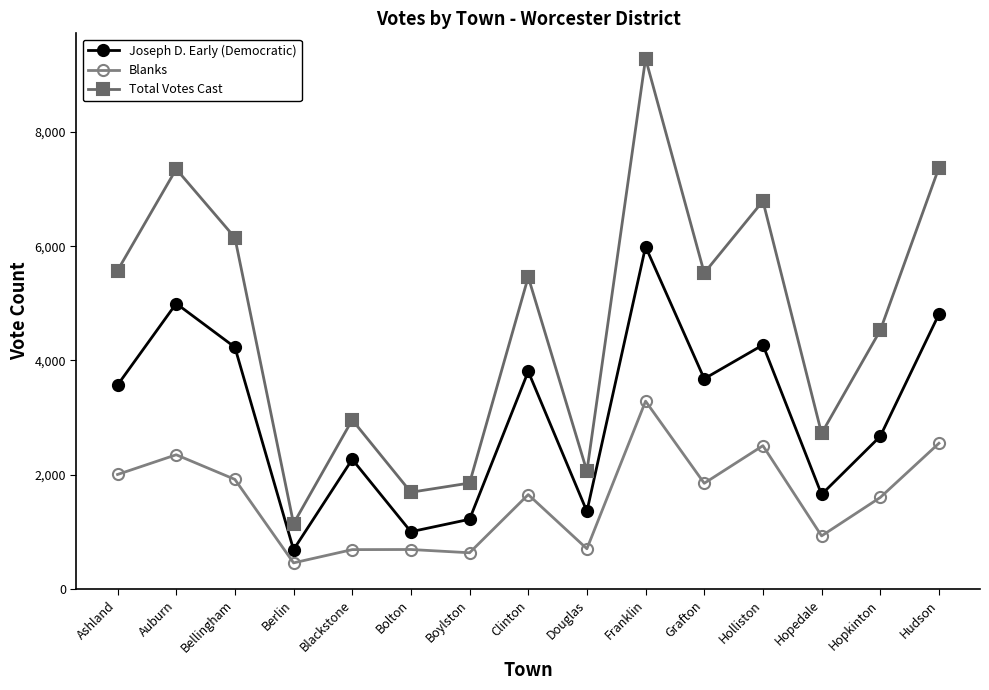

Which series has the largest range (max minus min)?

Total Votes Cast